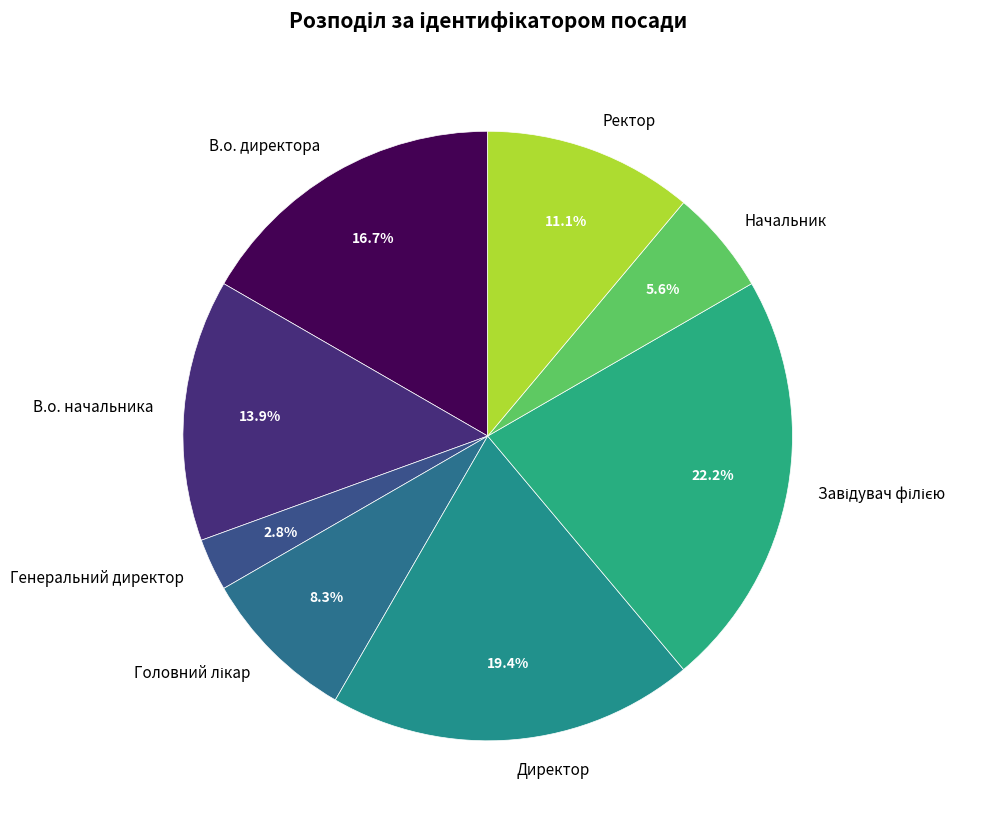

What is the total percentage of В.о. директора and Ректор?

27.8%